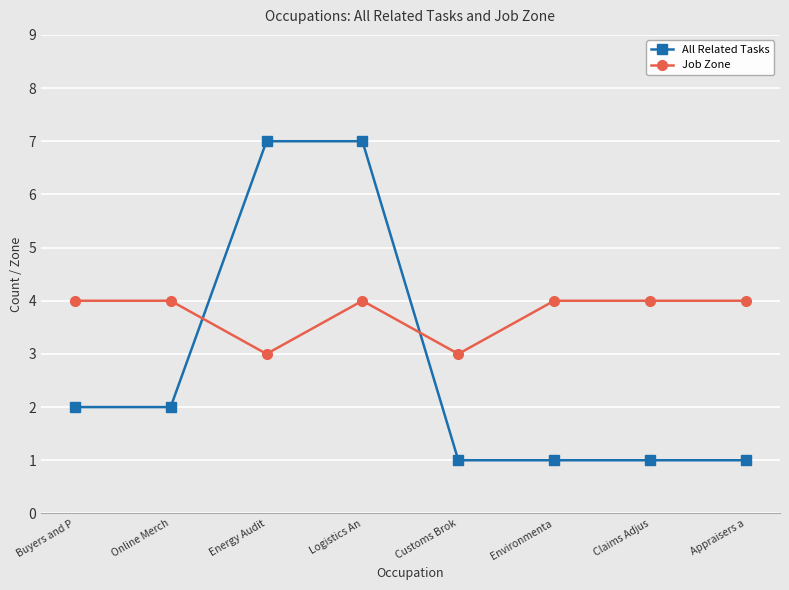

Which series has the largest range (max minus min)?

All Related Tasks